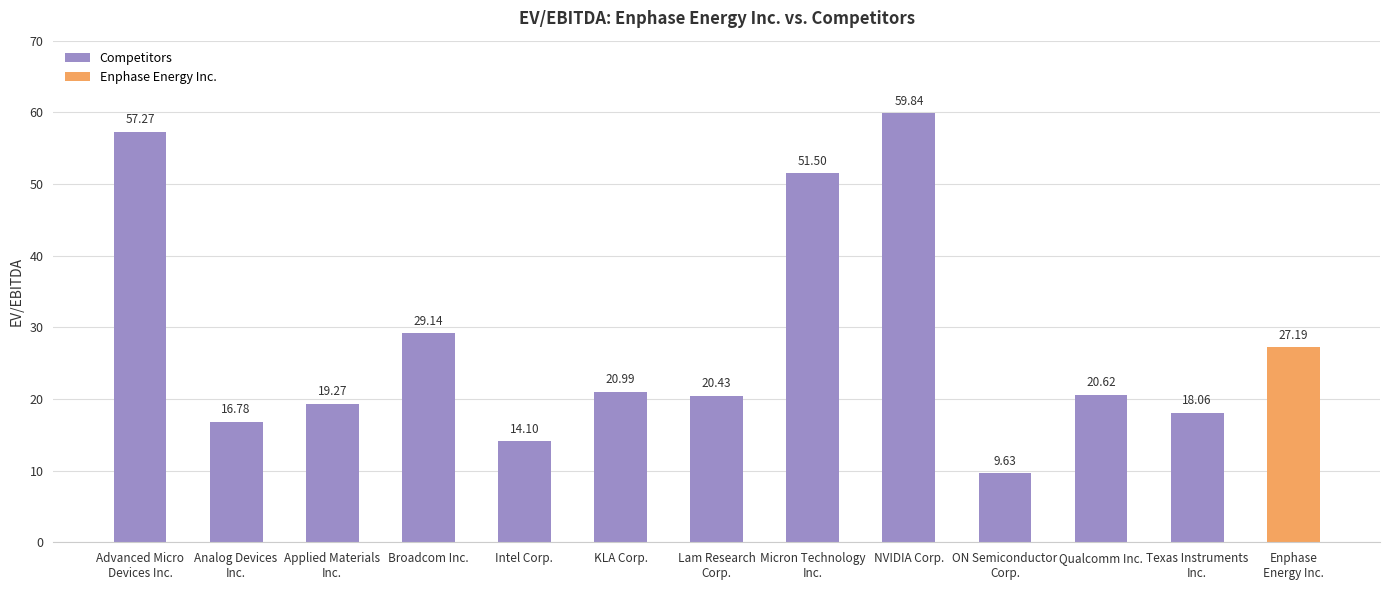

What is the difference between the second highest and minimum values?

47.6